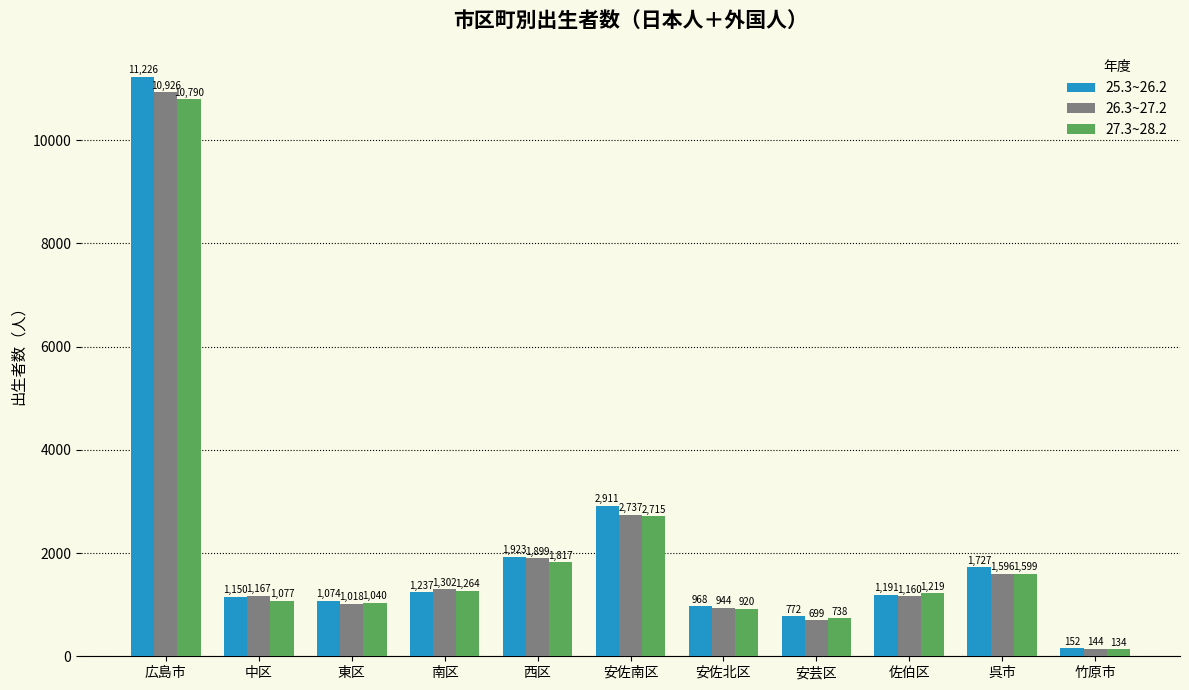

How many categories are shown in the chart?

11